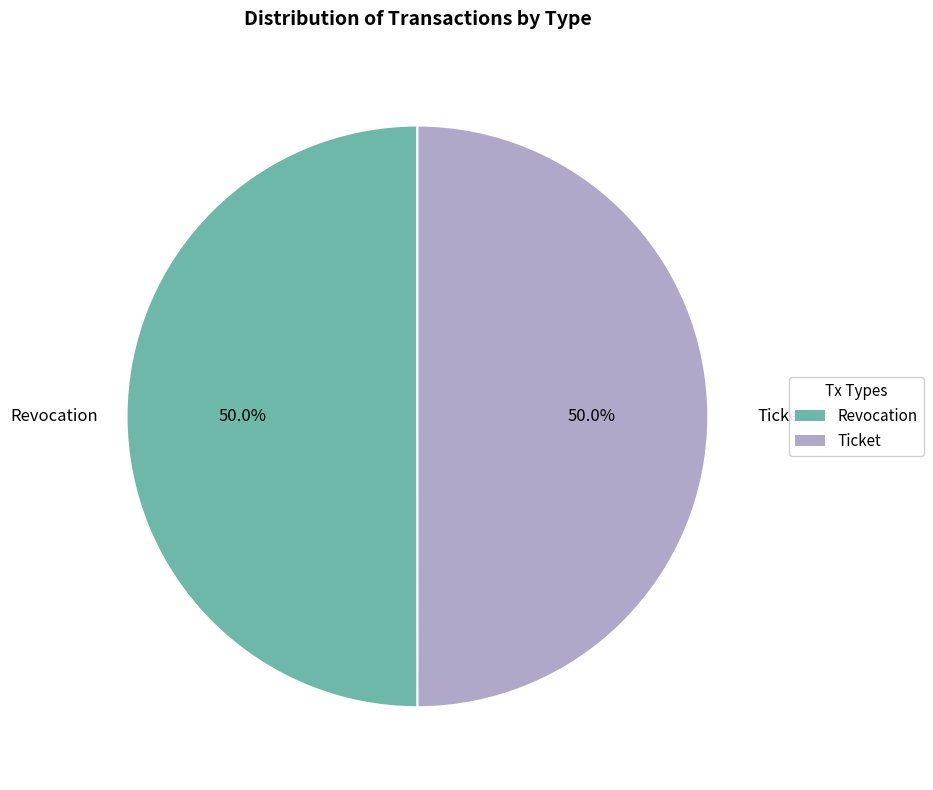

What portion of the pie excludes Ticket?

50.0%